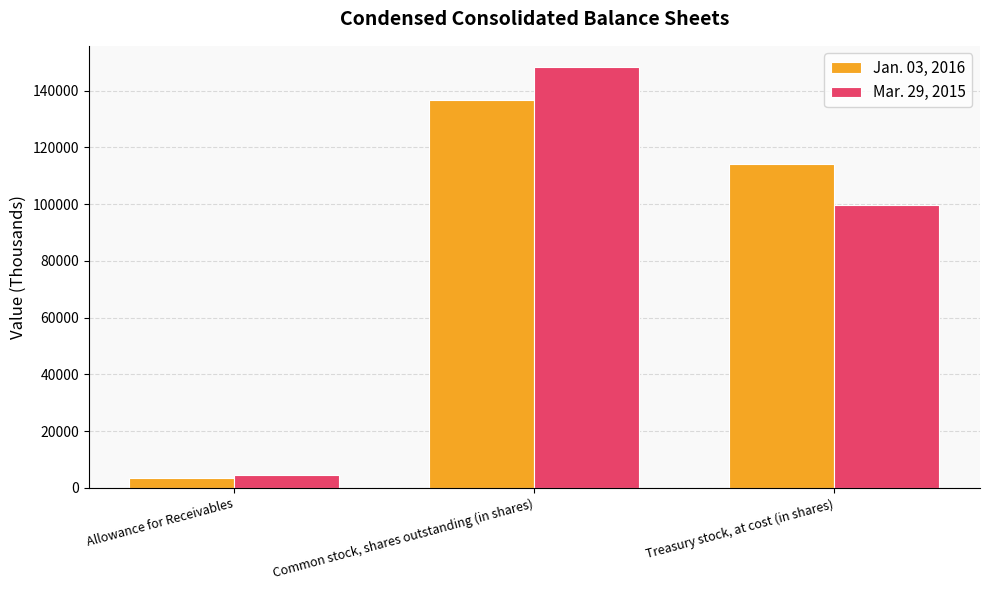

Which series changed the most between Allowance for Receivables and Common stock, shares outstanding (in shares)?

Mar. 29, 2015